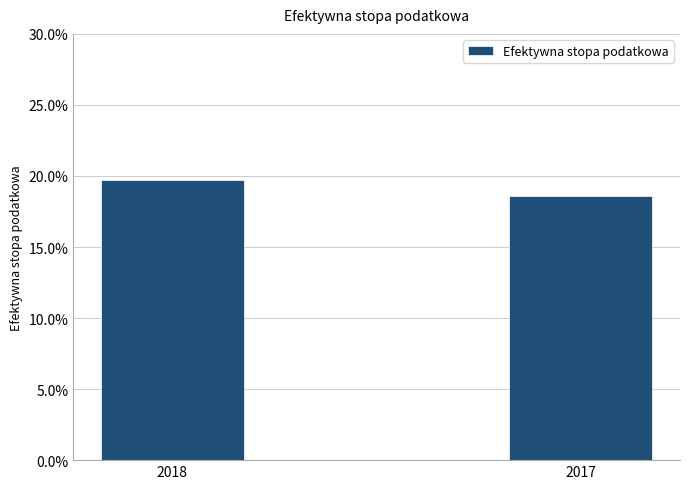

Count the values in the range 0 to 1.

2